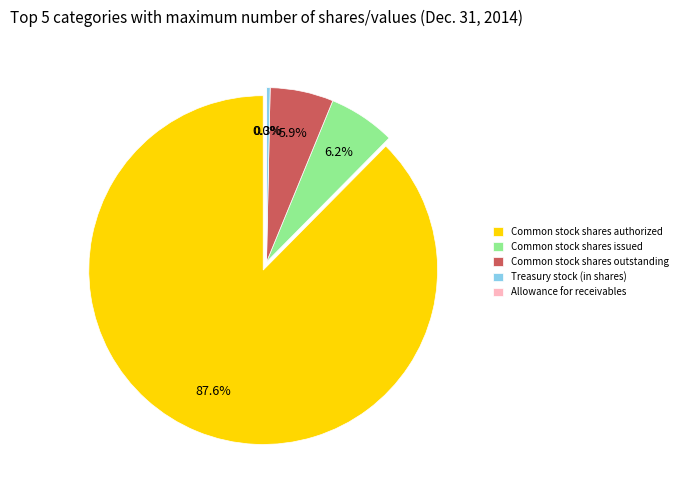

To the nearest percent, what portion does Common stock shares outstanding represent?

6%